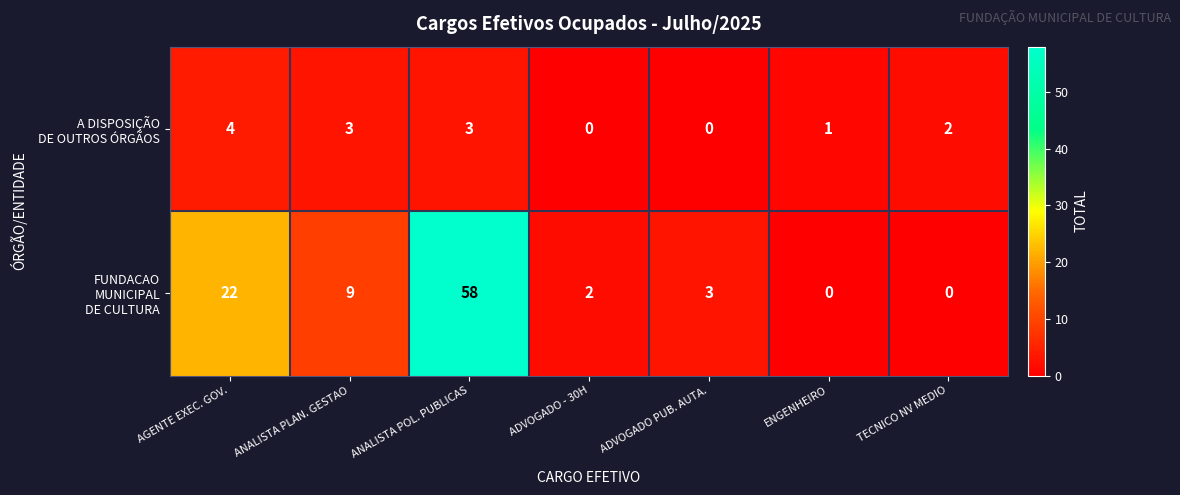

At which category is the sum across all series the highest?

ANALISTA POL. PUBLICAS